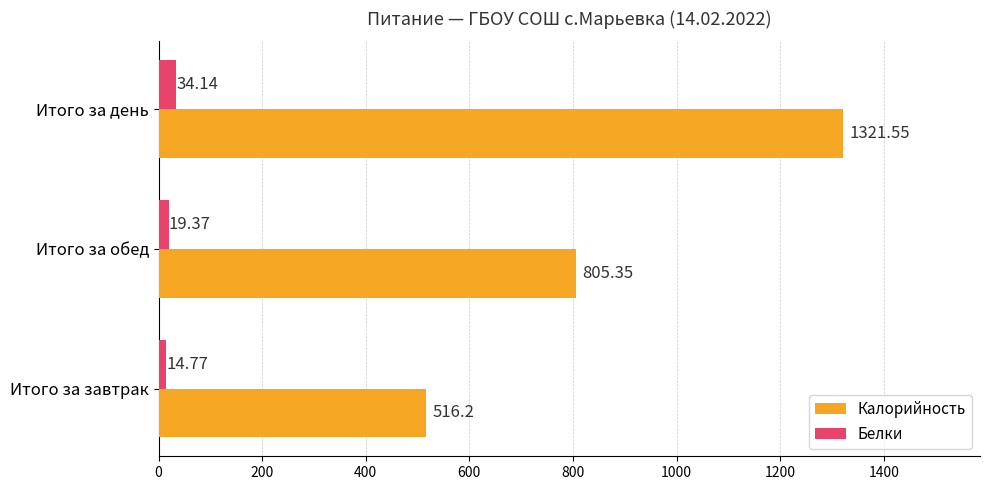

Where is Калорийность nearest to the value 918?

Итого за обед